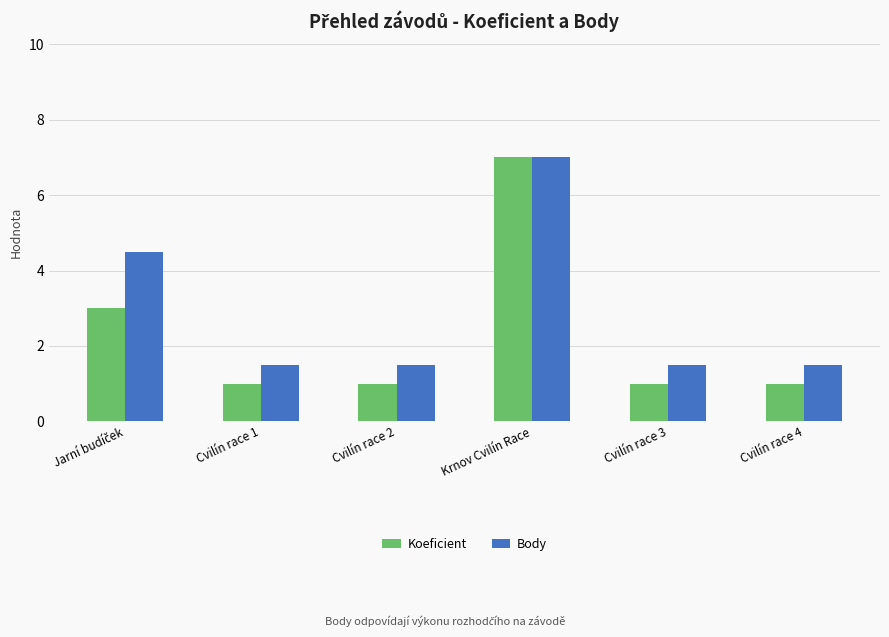

What are all the series names shown in the legend?

Koeficient, Body